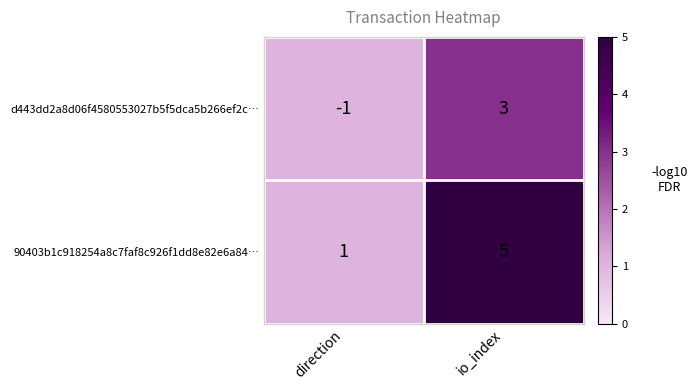

Is it true that d443dd2a8d06f4580553027b5f5dca5b266ef2c… equals 3 at io_index?

True